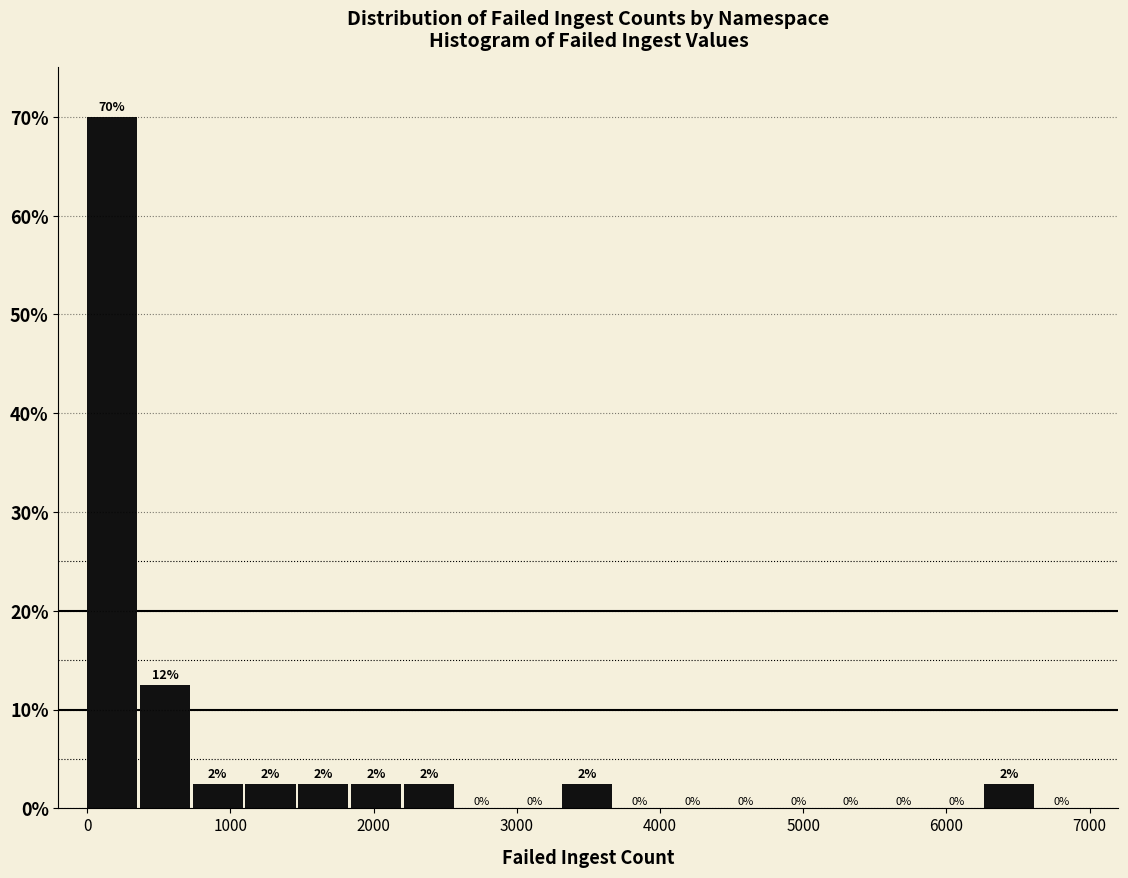

Around what value on the x-axis is the tallest bar? Give the approximate position of its centre, as read against the axis.

200